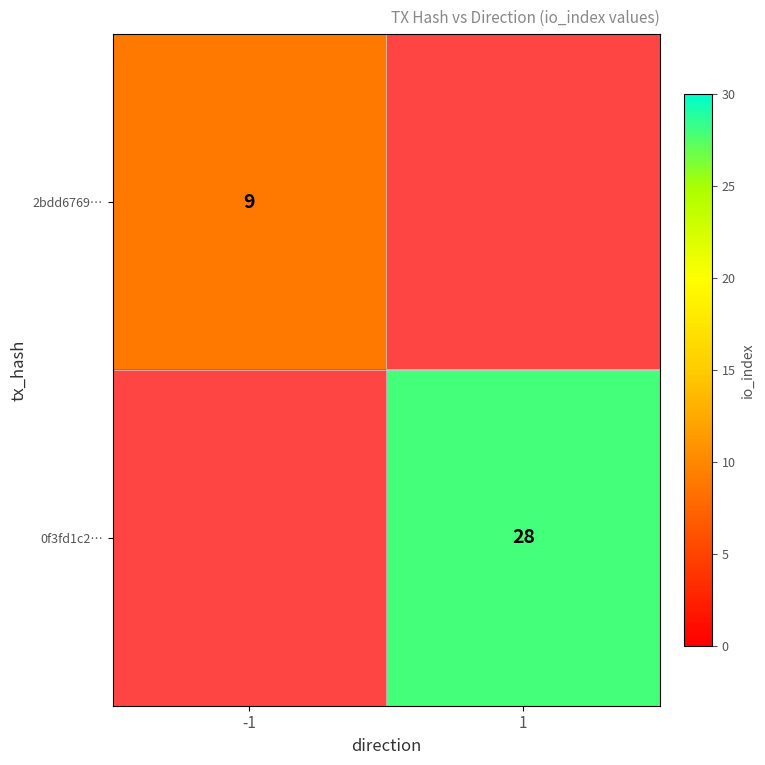

True or false: 2bdd6769… has a value of 9 at -1.

True